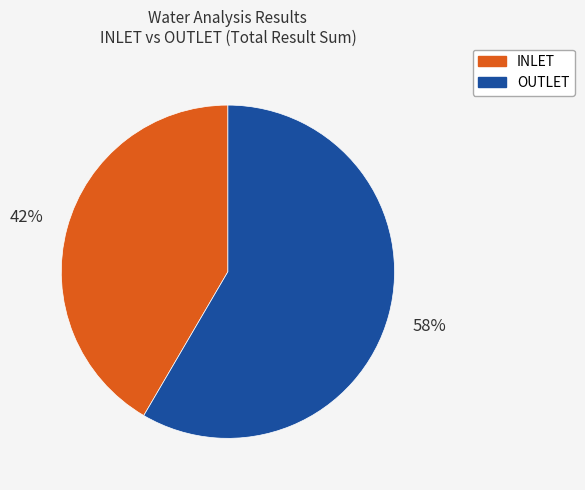

True or false: OUTLET accounts for 58% of the total.

True